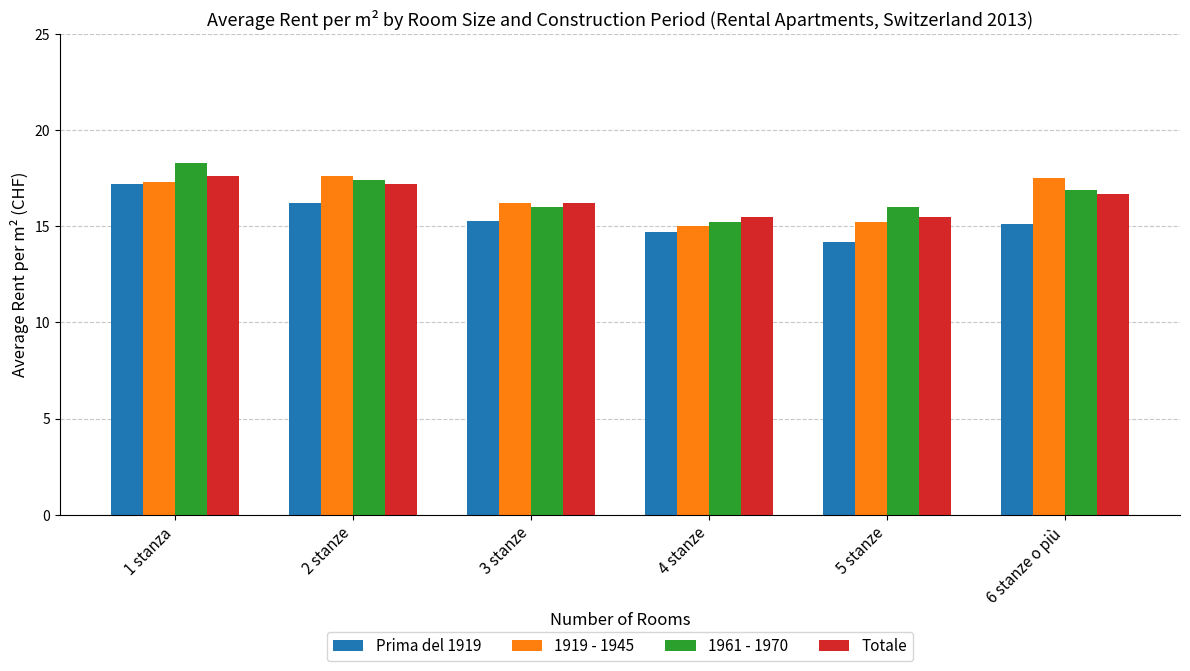

How many data points in 1919 - 1945 are less than 17?

3